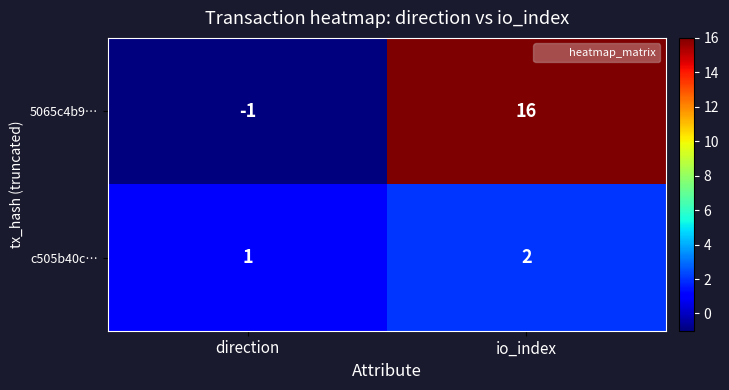

Rank the categories by c505b40c… value from lowest to highest.

direction, io_index